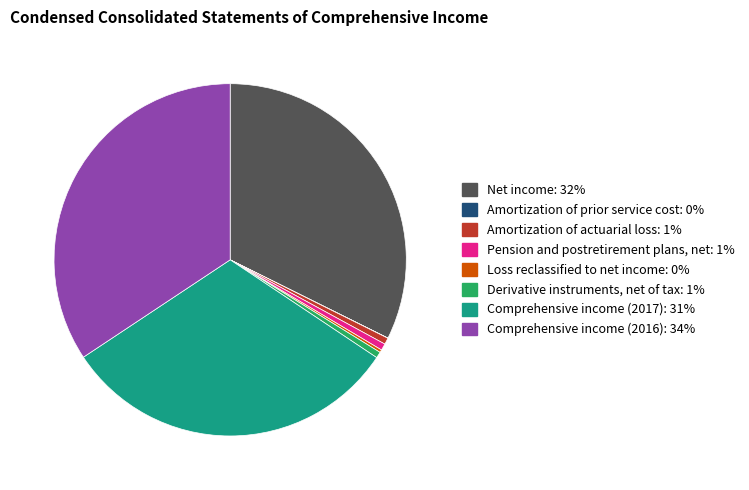

Is it true that Amortization of actuarial loss is 12% of the pie?

False